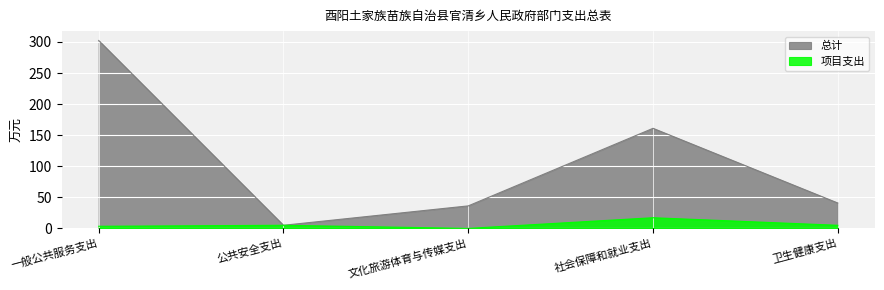

How many lines are shown in the chart?

2